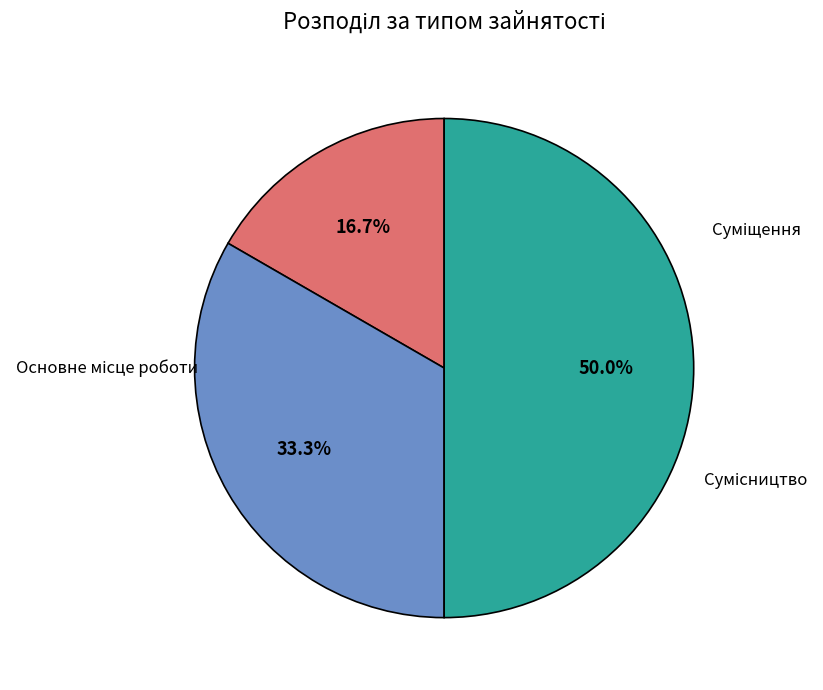

What is the smallest slice in the pie chart?

Основне місце роботи